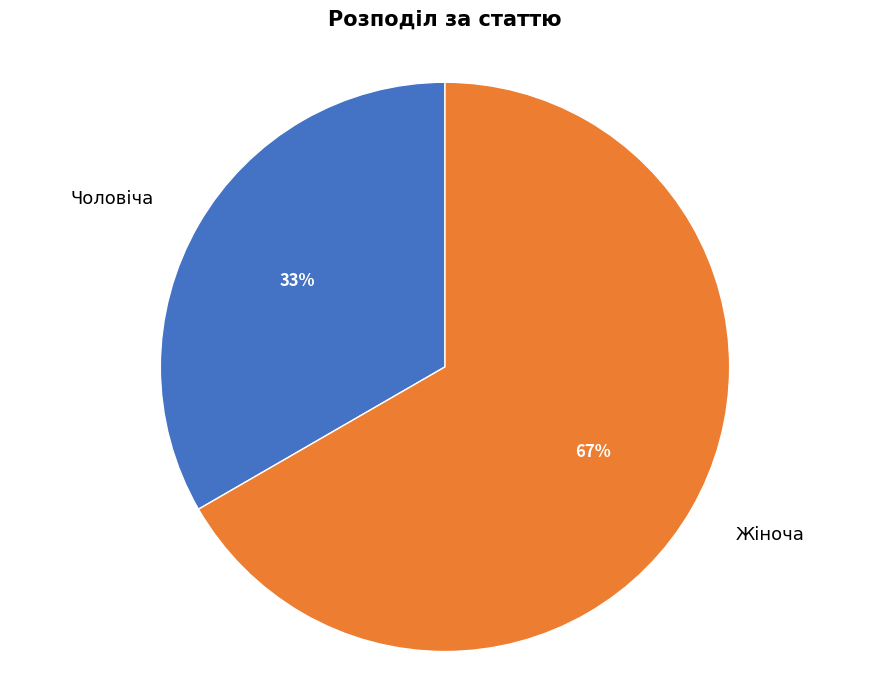

To the nearest percent, what is the average slice percentage?

50%